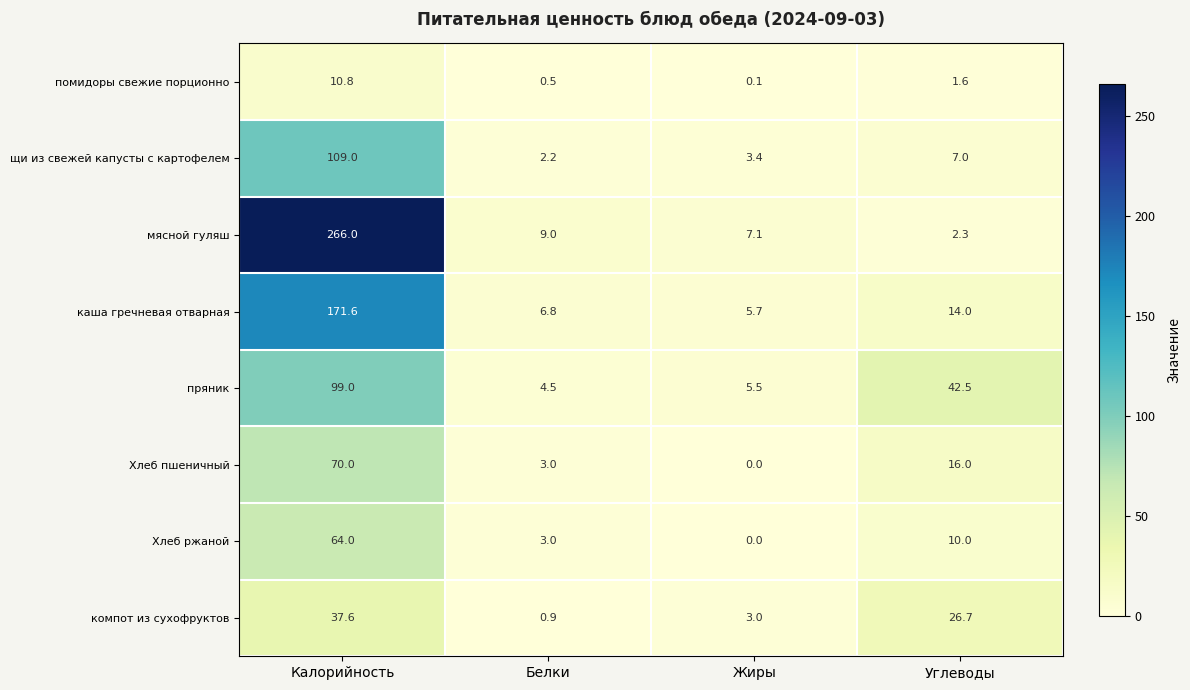

What is the average value of the каша гречневая отварная series?

49.5